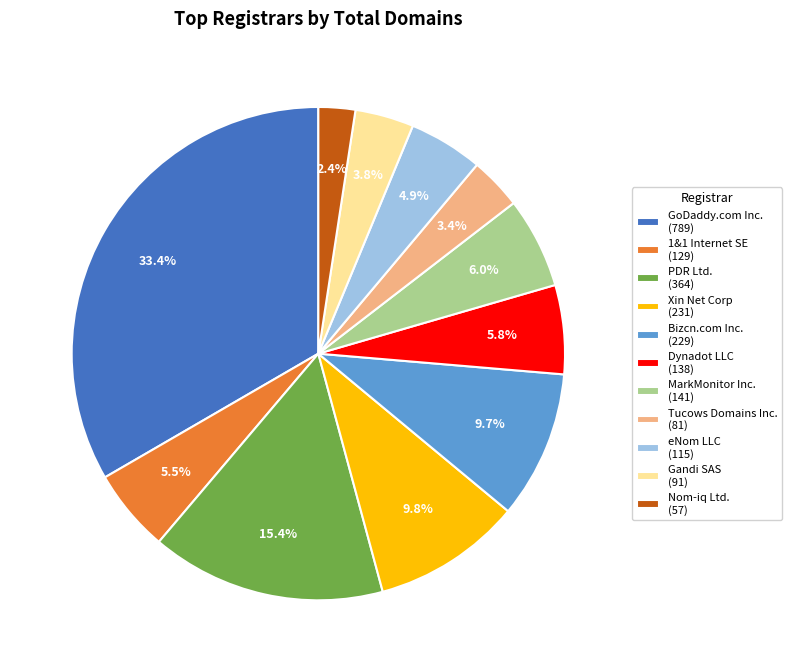

How much of the chart is everything except eNom LLC (115)?

95.1%